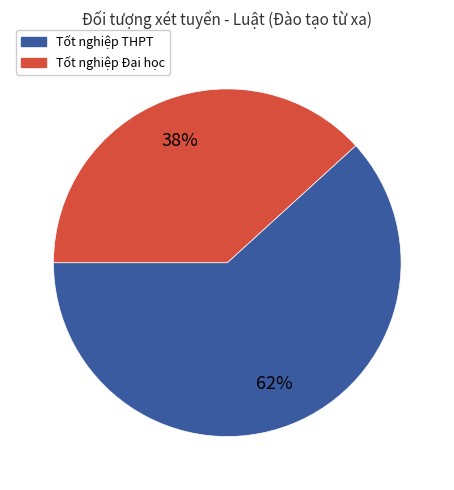

Do Tốt nghiệp THPT and Tốt nghiệp Đại học together represent more than half of the pie?

Yes